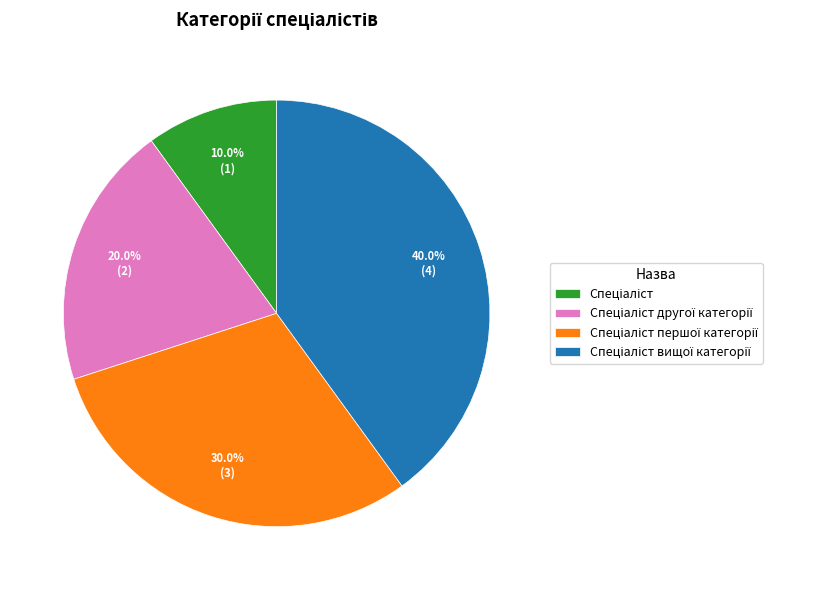

Does any single category account for the majority?

No